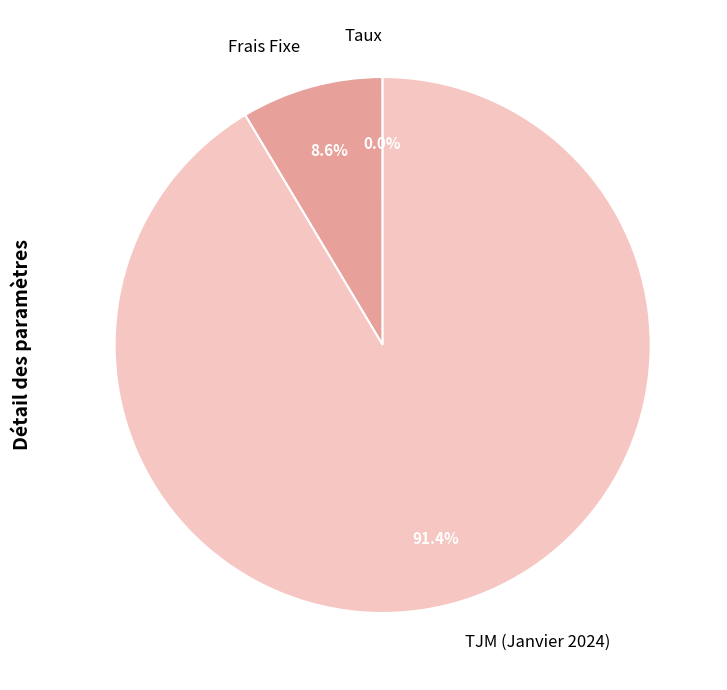

Is it true that TJM (Janvier 2024) is 91% of the pie?

True